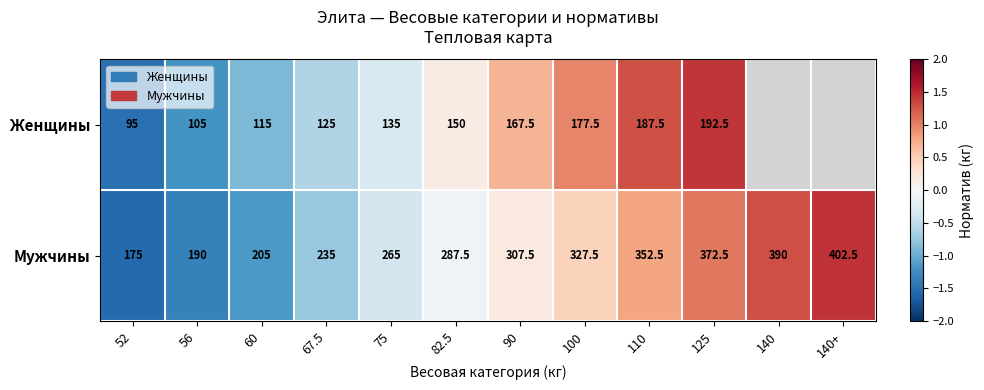

At 125, list the series in order from smallest to largest.

Женщины, Мужчины